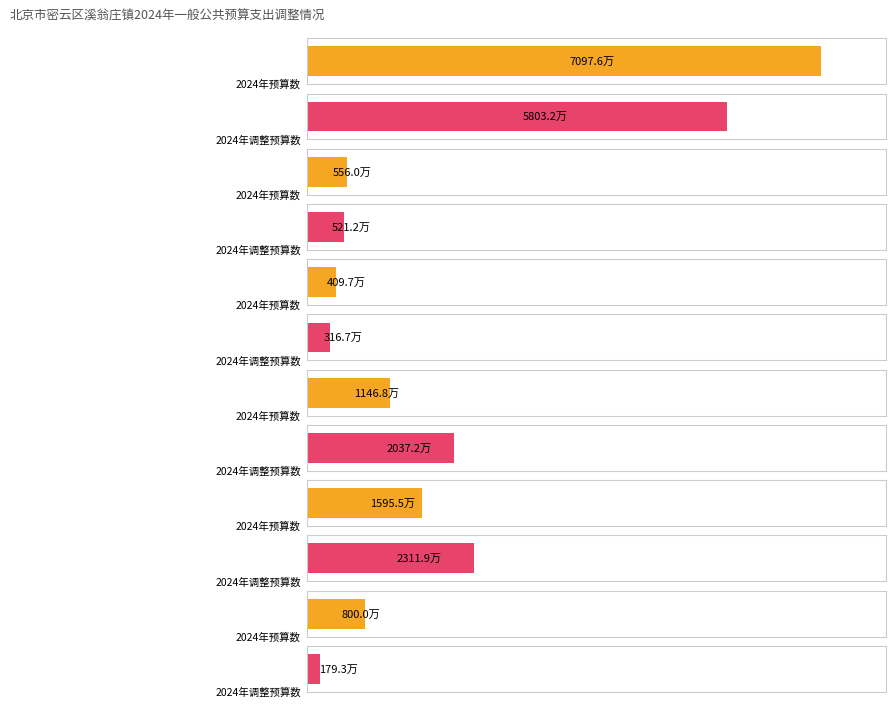

Reading left to right, extract all data points from this chart.

2024年预算数: 7097.6	556.0	409.7	1146.8	1595.5	800.0
2024年调整预算数: 5803.2	521.2	316.7	2037.2	2311.9	179.3